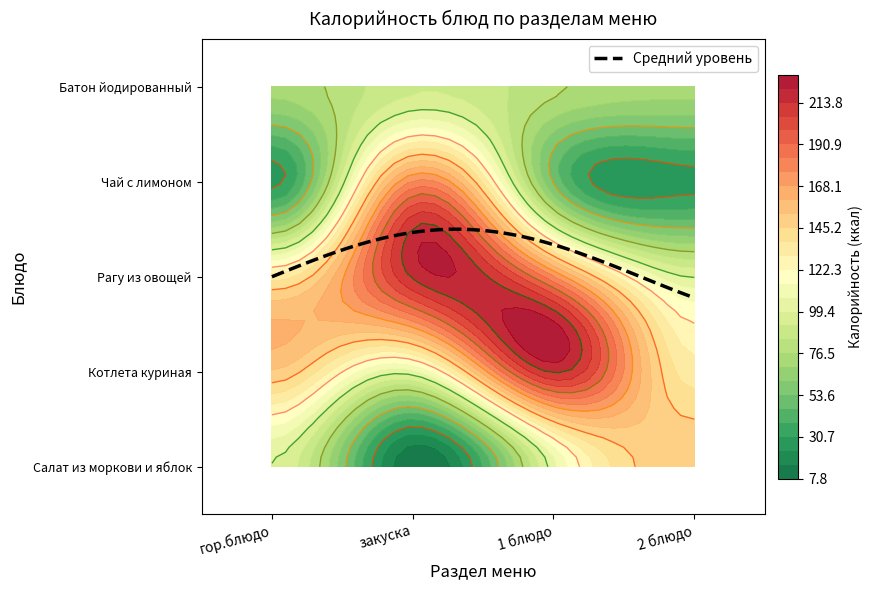

Reading right to left, transcribe all the data shown in this chart.

гор.блюдо: 71.2	27.9	133.3	151.8	99.0
закуска: 90.5	176.6	215.0	104.2	8.5
1 блюдо: 78.0	52.4	176.6	215.0	104.2
2 блюдо: 71.2	27.9	99.0	133.3	151.8